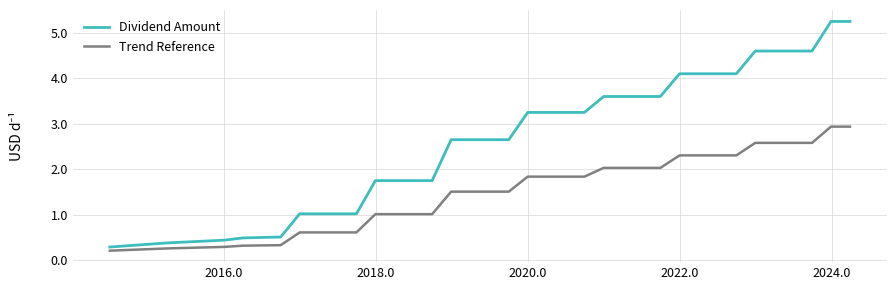

What is the difference between the second highest and minimum values in the Trend Reference series?

2.7